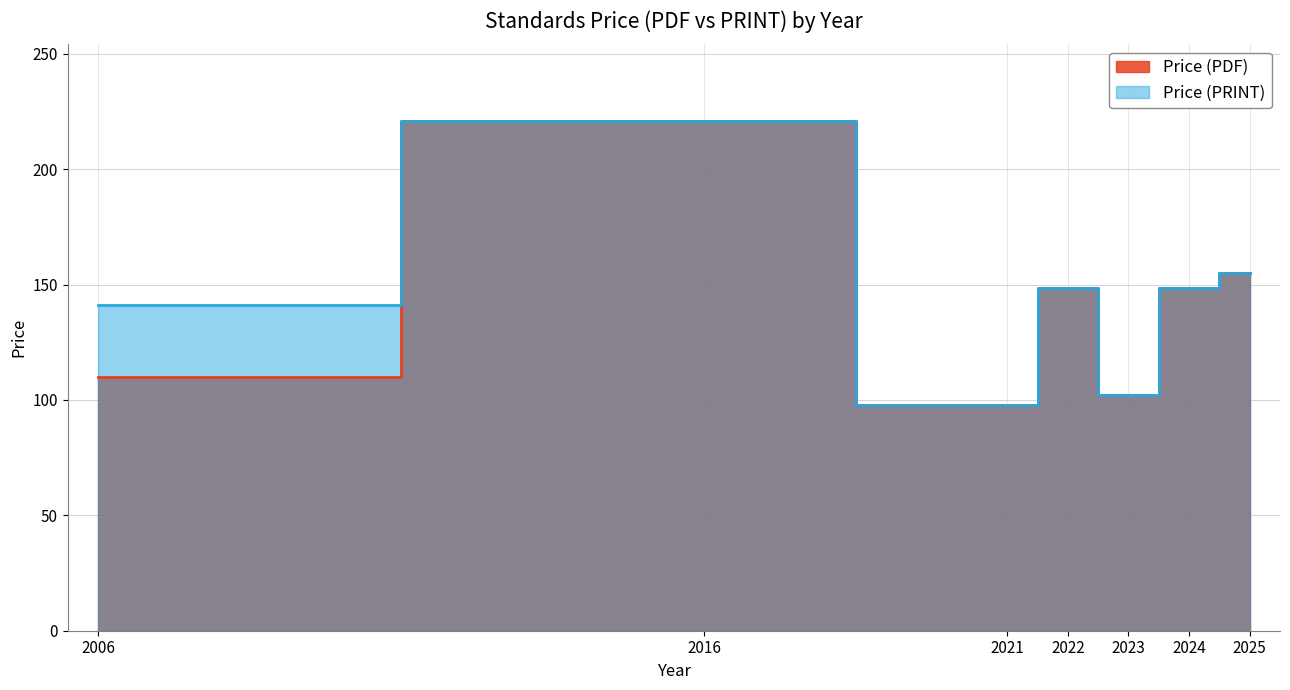

What is the difference between the highest and lowest values at 2006?

31.0